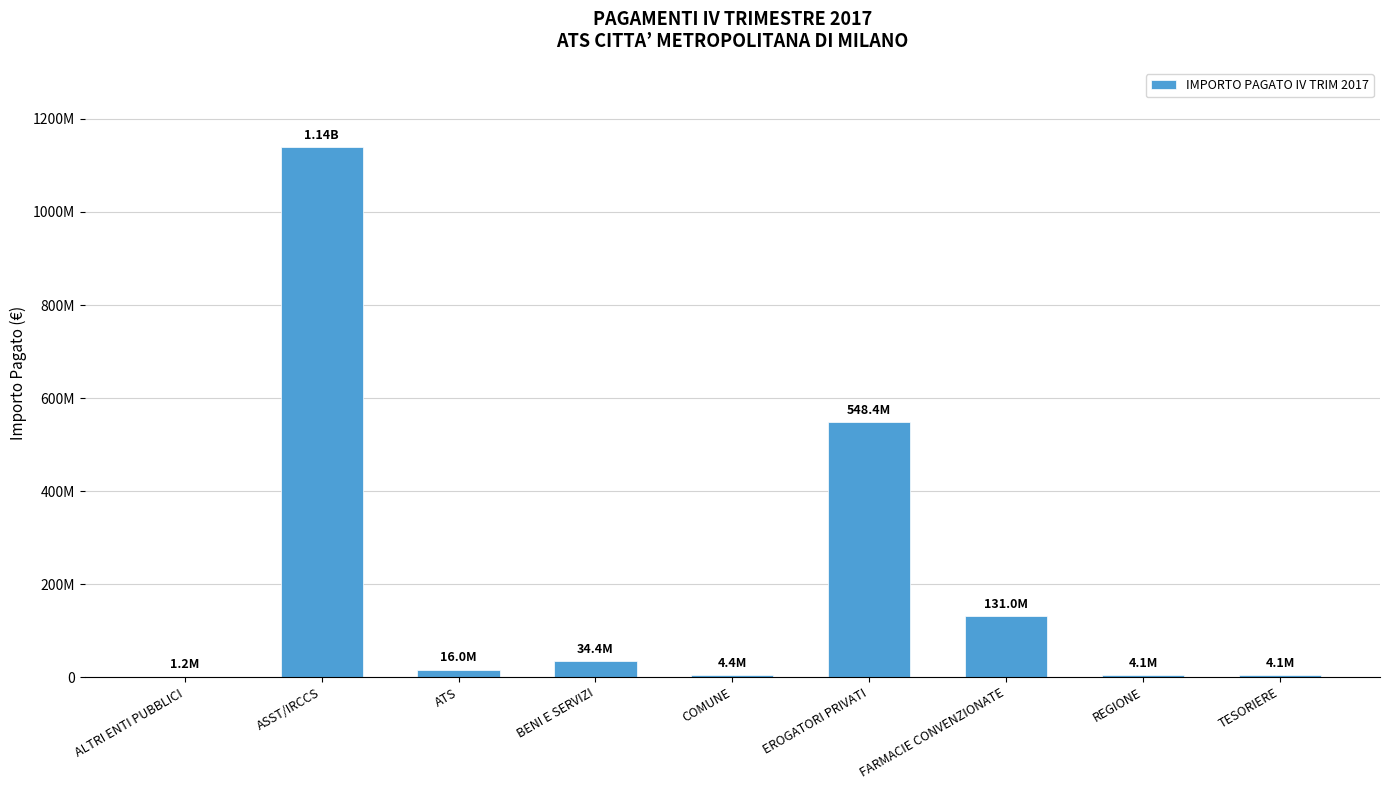

What is the greatest value displayed?

1138983249.9